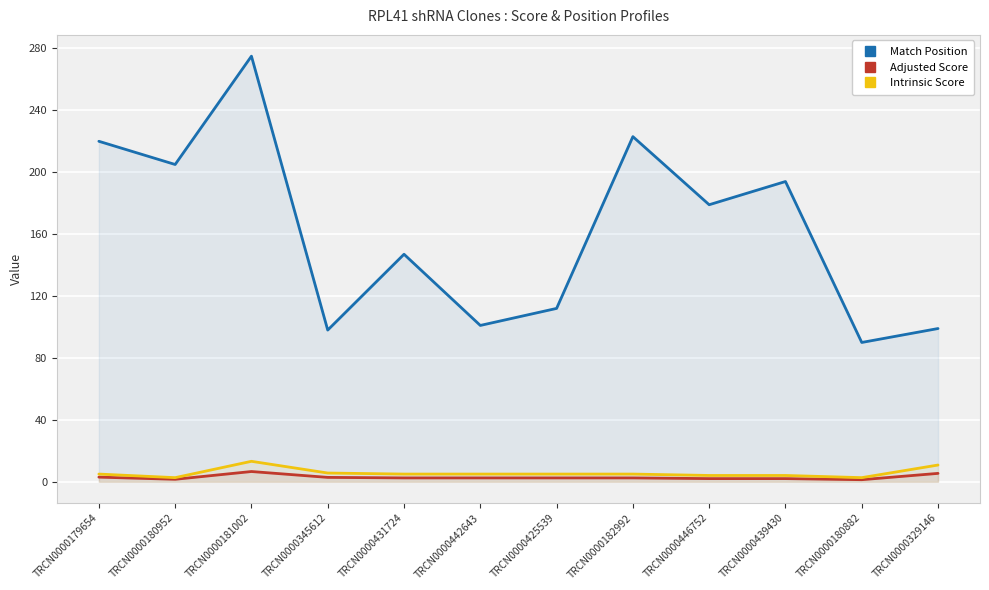

At which label does Adjusted Score first exceed 2?

TRCN0000179654